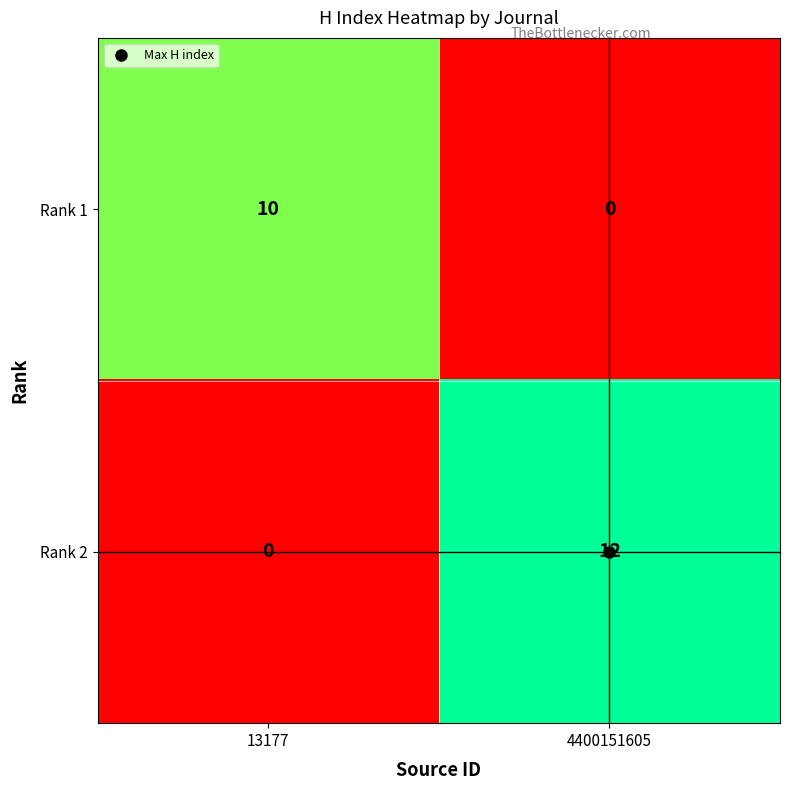

Which series changed the most between 13177 and 4400151605?

Rank 2